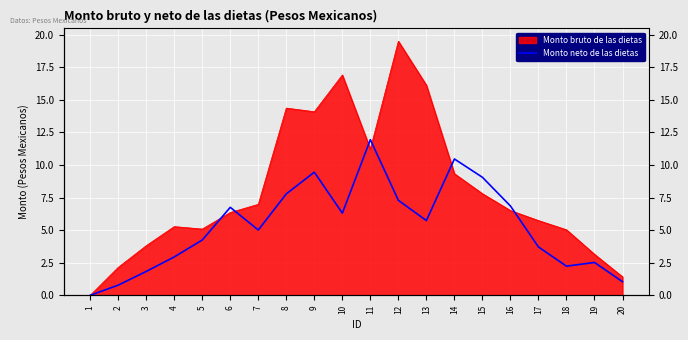

Reading left to right, what are all the values shown in this chart?

1=0.0	2=0.8	3=1.8	4=2.9	5=4.2	6=6.8	7=5.0	8=7.8	9=9.5	10=6.3	11=11.9	12=7.3	13=5.7	14=10.5	15=9.1	16=6.9	17=3.7	18=2.2	19=2.5	20=1.0